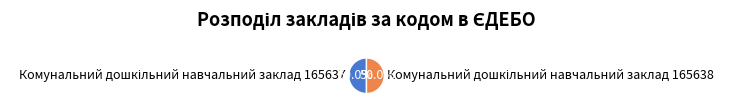

How many segments does this pie chart have?

2